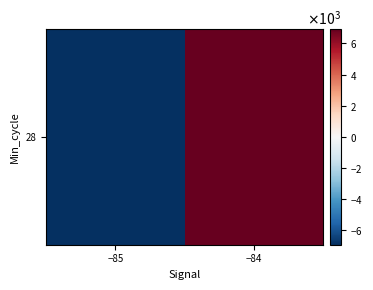

Which label corresponds to the largest value in the chart?

−84